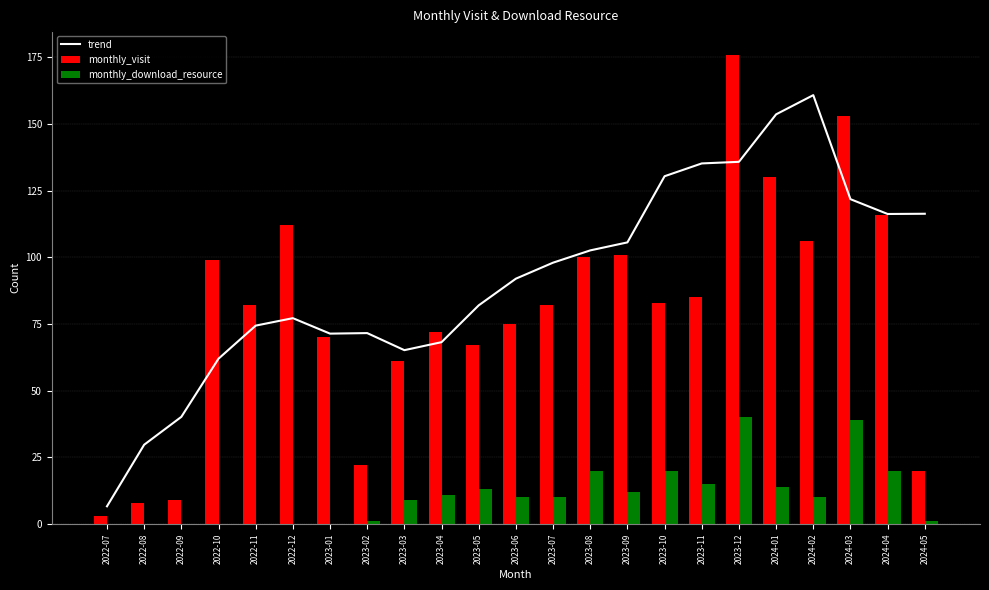

True or false: monthly_visit has a value of 33.1 at 2024-02.

False